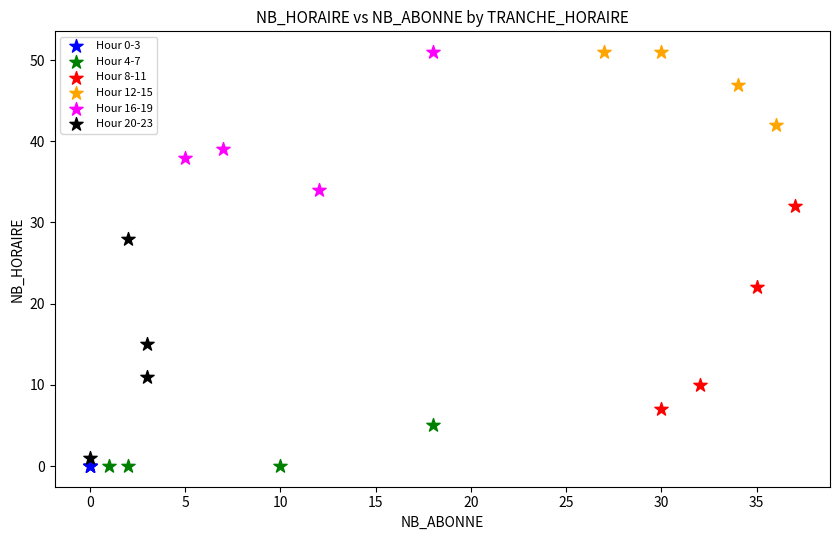

What are all the series names shown in the legend?

Hour 0-3, Hour 4-7, Hour 8-11, Hour 12-15, Hour 16-19, Hour 20-23